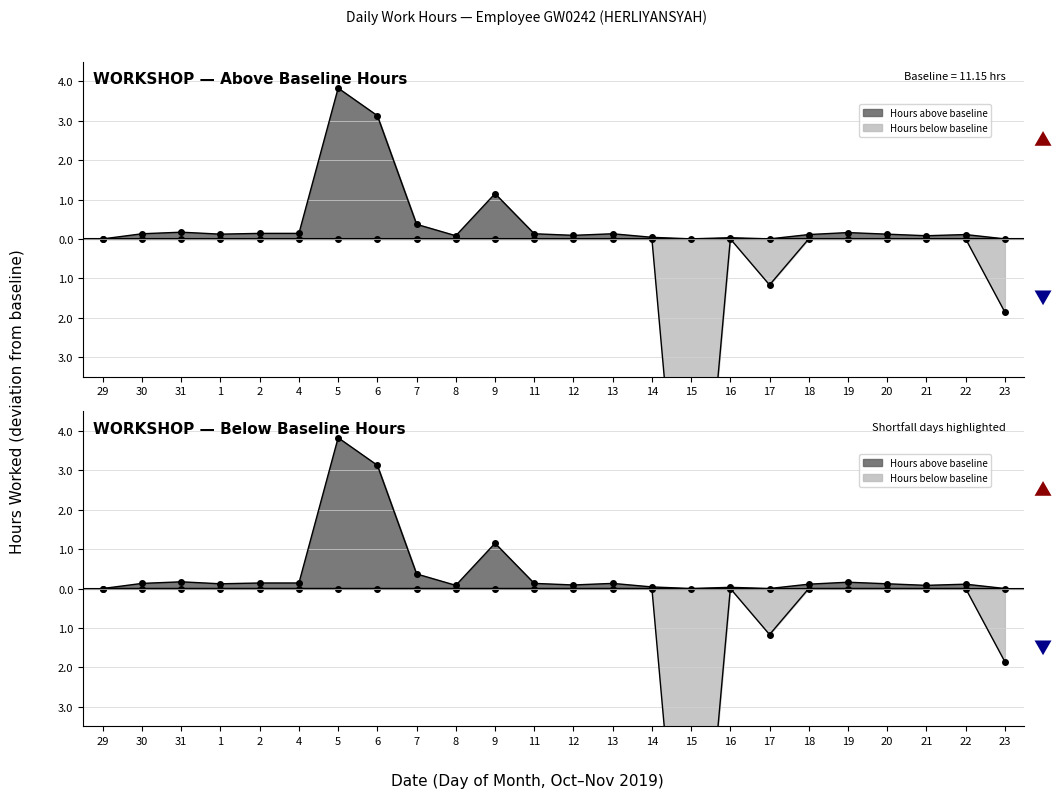

How many categories are shown in the chart?

24